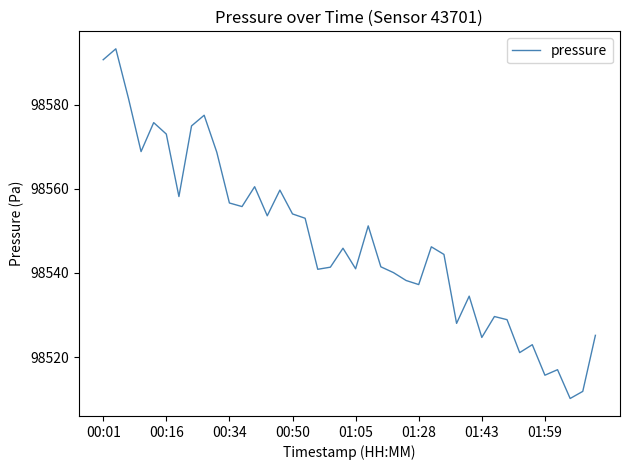

What is the smallest value displayed?

98510.2